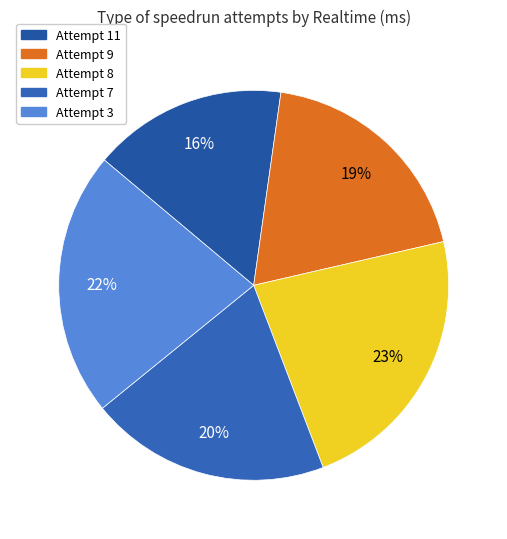

Which slice is the smallest?

Attempt 11